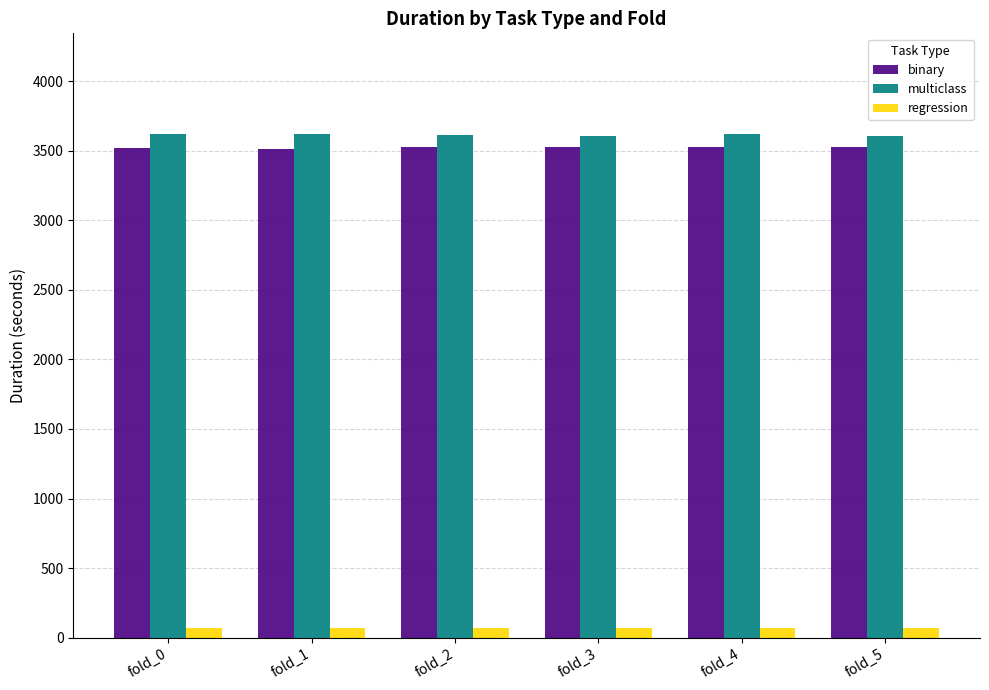

Count the number of categories in the chart.

6